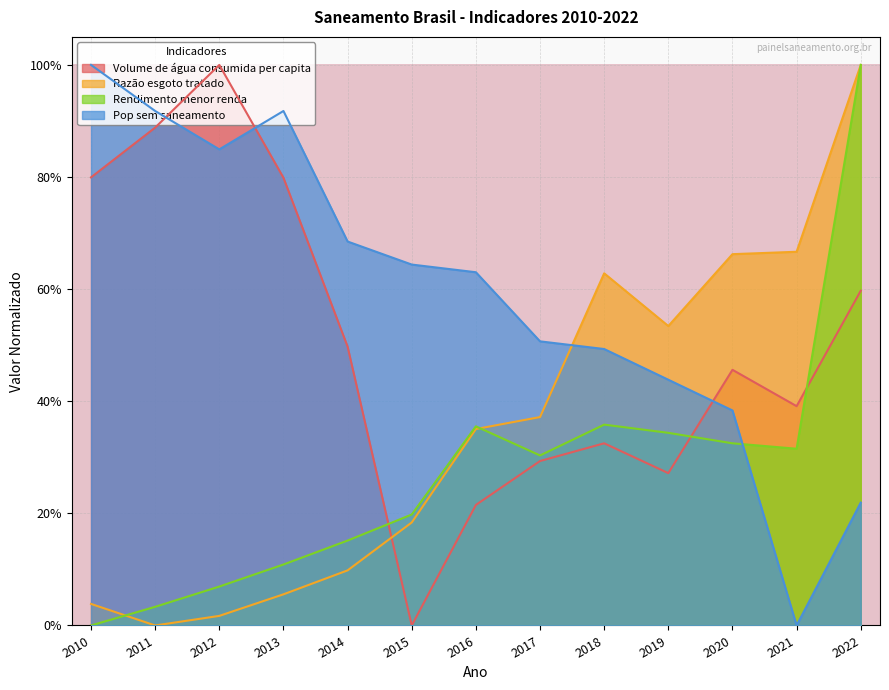

Reading right to left, what are all the values shown in this chart?

Volume de água consumida per capita: 0.6	0.4	0.5	0.3	0.3	0.3	0.2	0.0	0.5	0.8	1.0	0.9	0.8
Razão esgoto tratado: 1.0	0.7	0.7	0.5	0.6	0.4	0.4	0.2	0.1	0.1	0.0	0.0	0.0
Rendimento menor renda: 1.0	0.3	0.3	0.3	0.4	0.3	0.4	0.2	0.2	0.1	0.1	0.0	0.0
Pop sem saneamento: 0.2	0.0	0.4	0.4	0.5	0.5	0.6	0.6	0.7	0.9	0.8	0.9	1.0